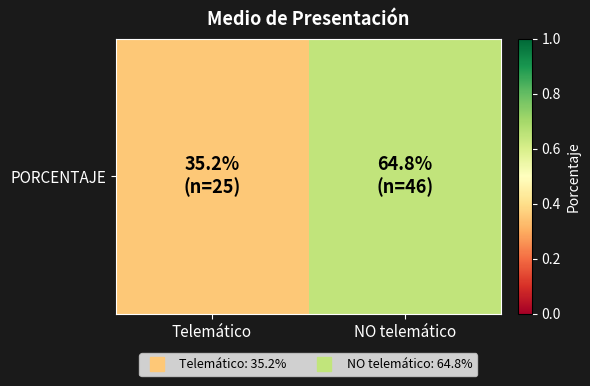

Where is the data nearest to the value 0?

Telemático